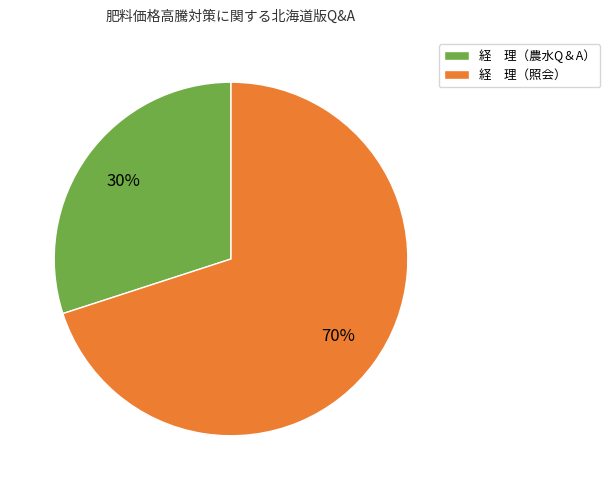

Count the number of slices in the pie.

2